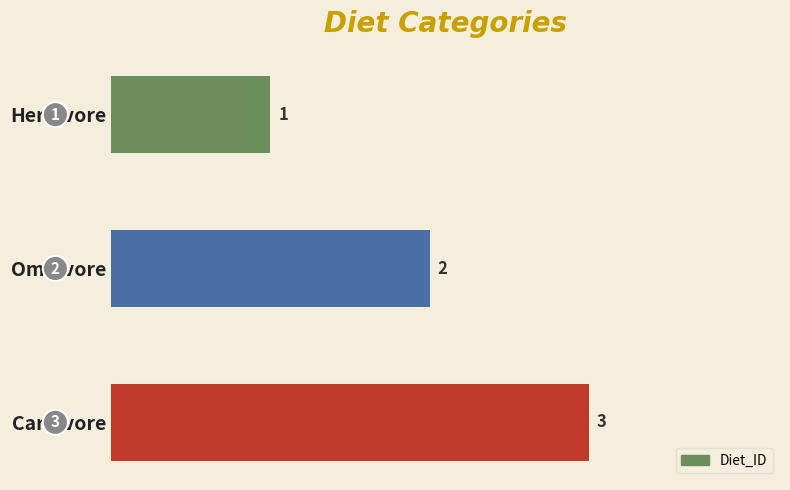

What is the maximum value shown in the chart?

3